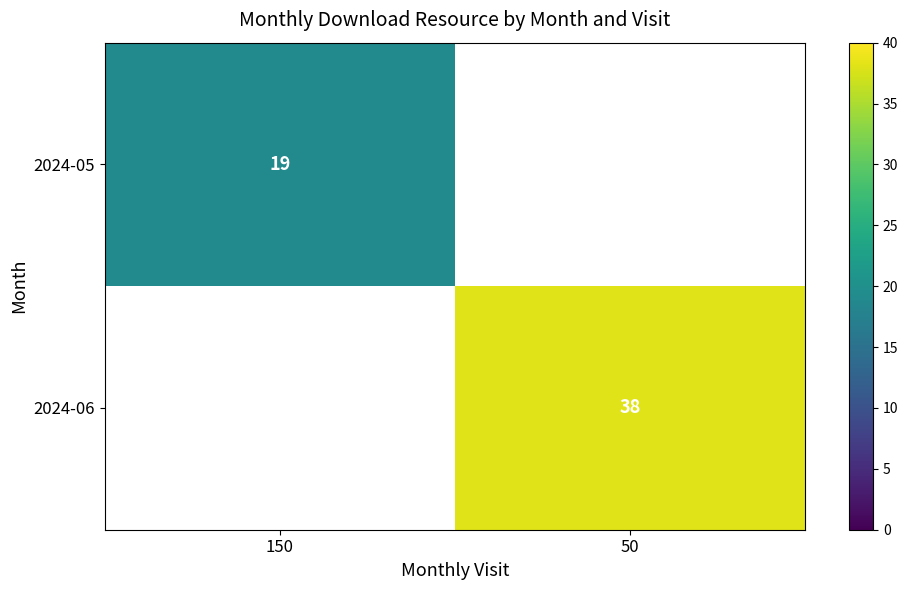

How many distinct data groups are displayed?

2